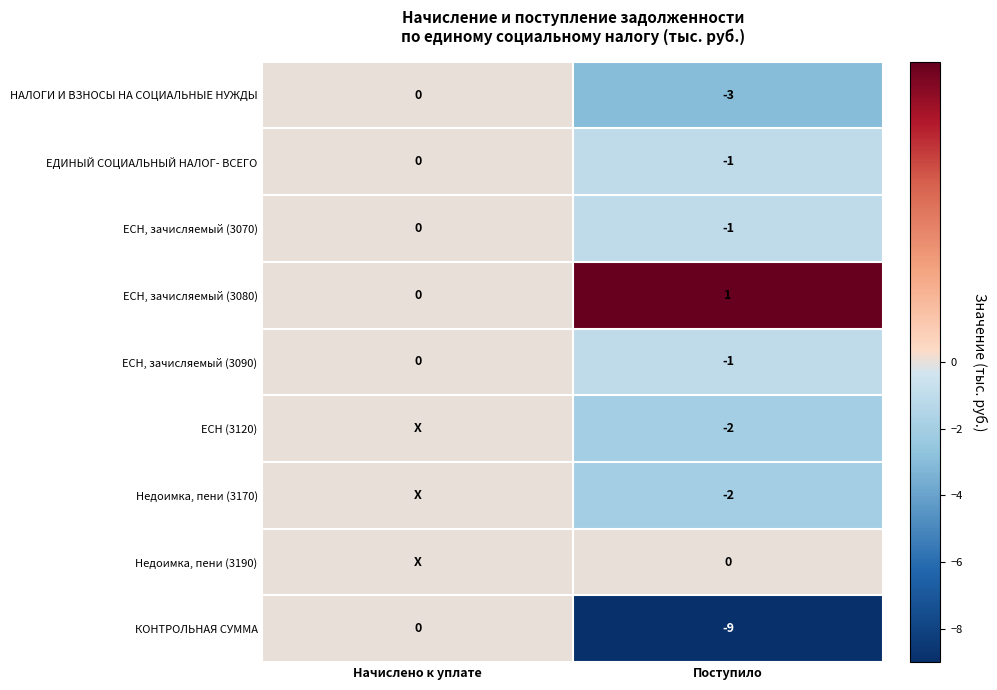

What is the difference between the ЕСН, зачисляемый (3090) values at Поступило and Начислено к уплате?

1